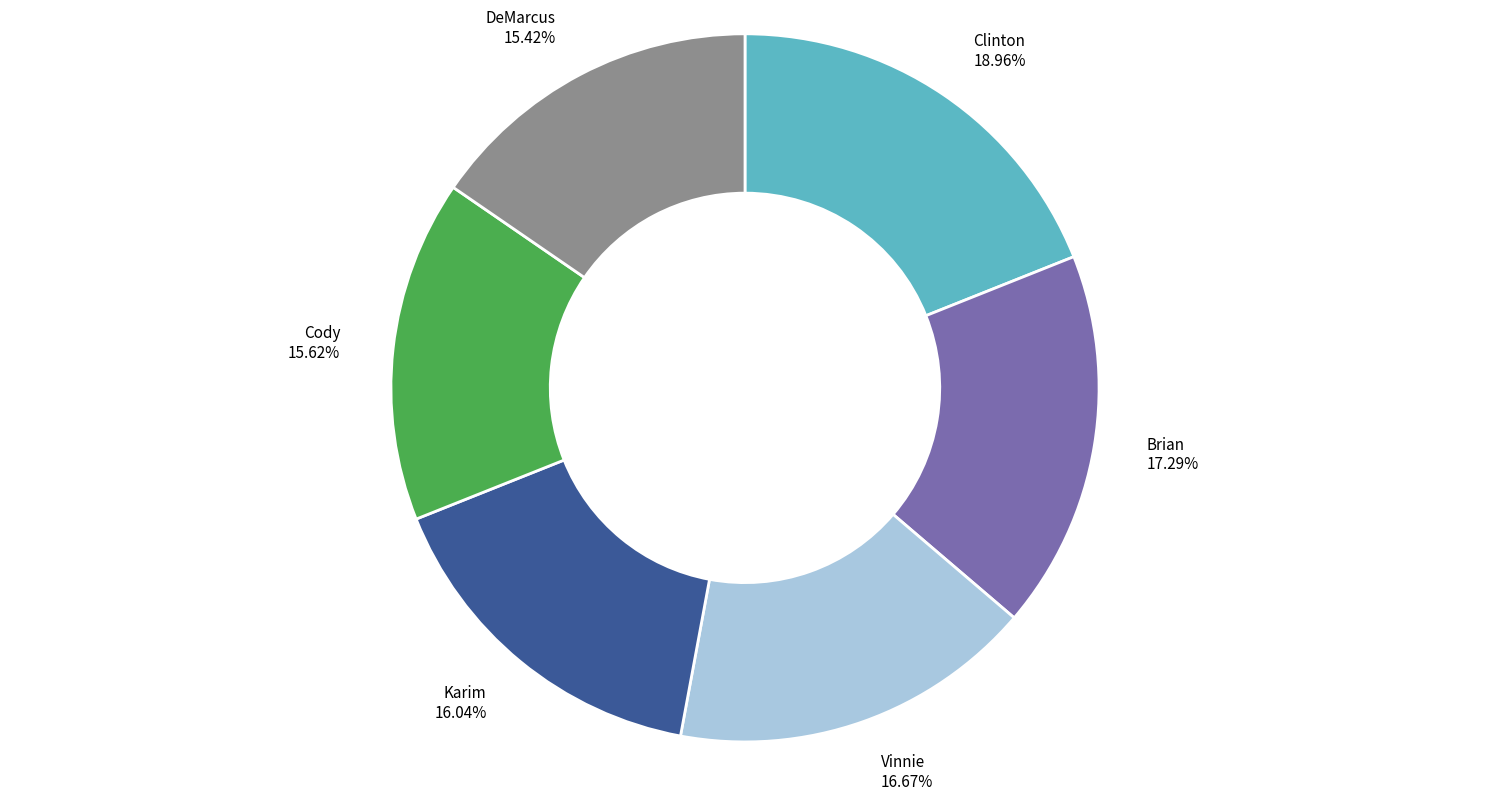

To the nearest percent, what is the average slice percentage?

17%